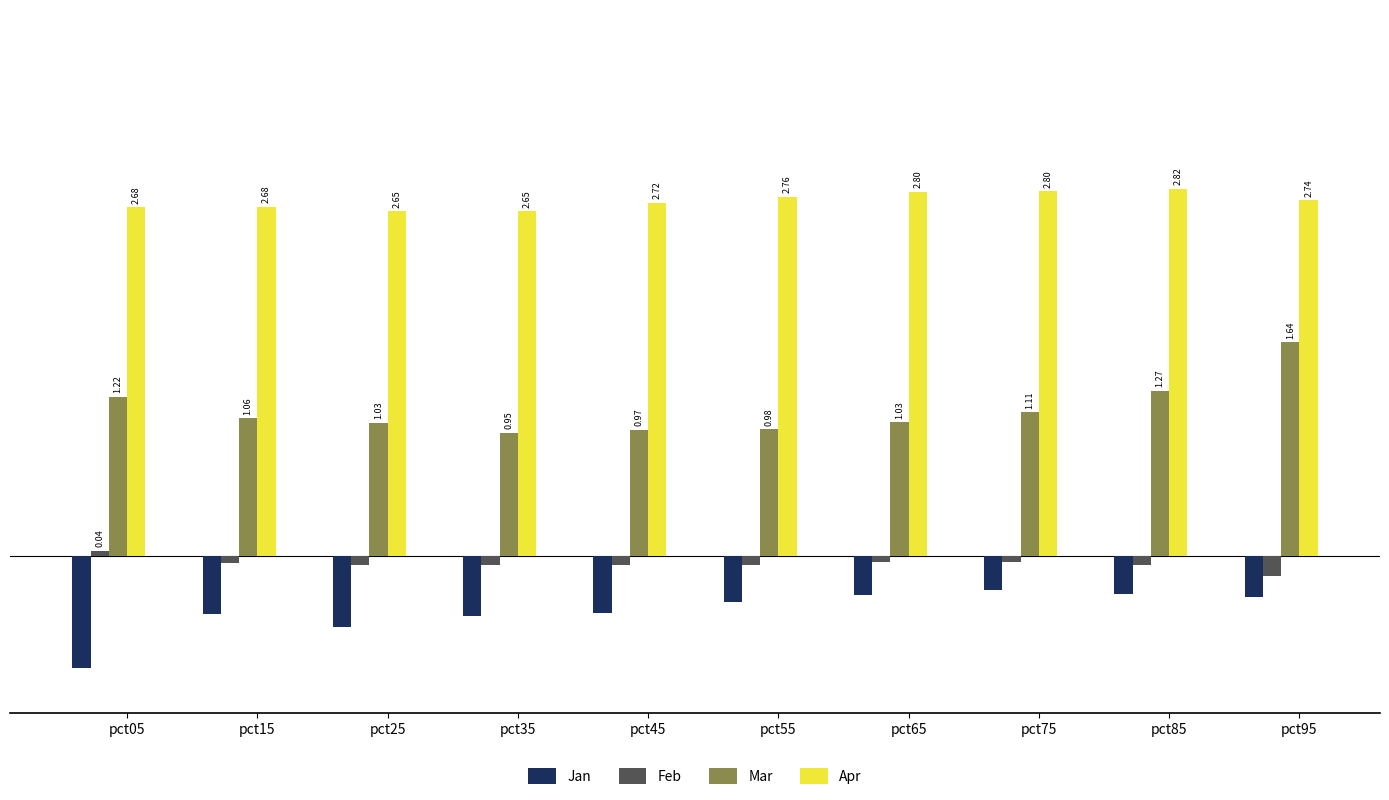

Rank the series by their maximum value, from lowest to highest.

Jan, Feb, Mar, Apr